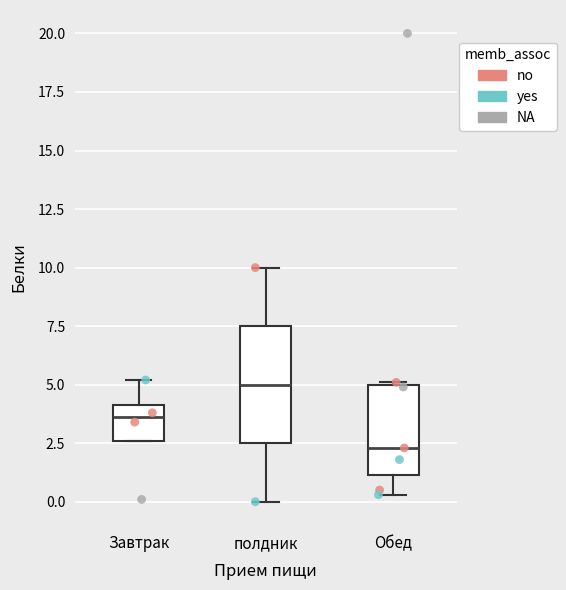

Comparing the boxes themselves (not the whiskers), which one is the tallest?

полдник